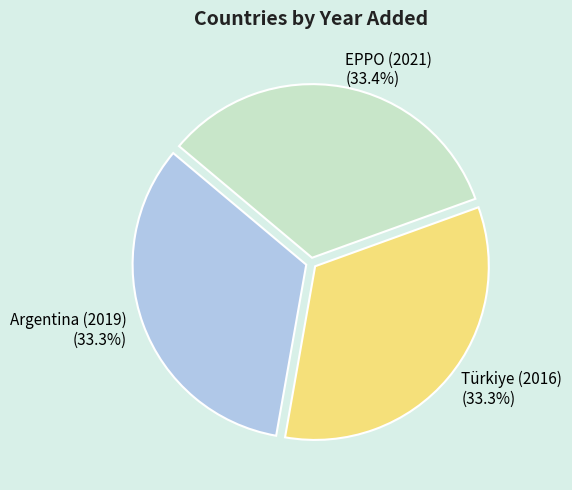

True or false: EPPO (2021) accounts for 33% of the total.

True